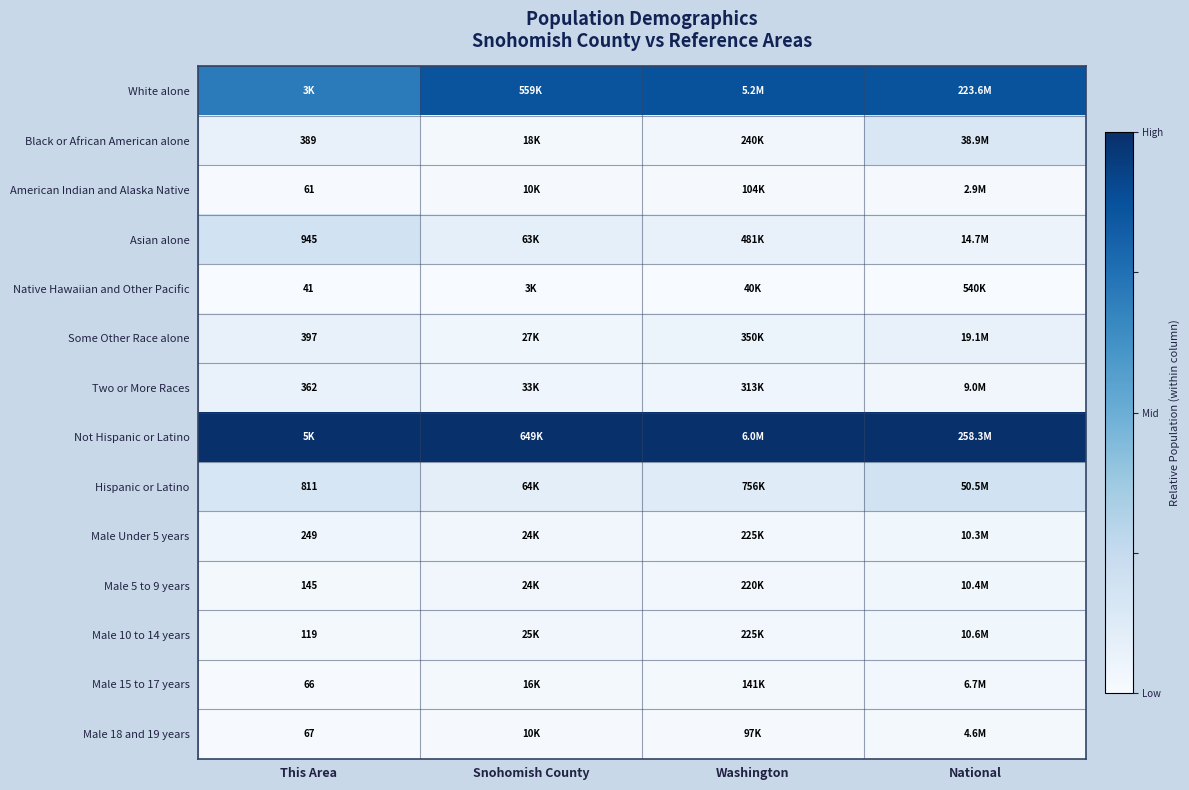

Which has a higher value, This Area or Washington?

Washington